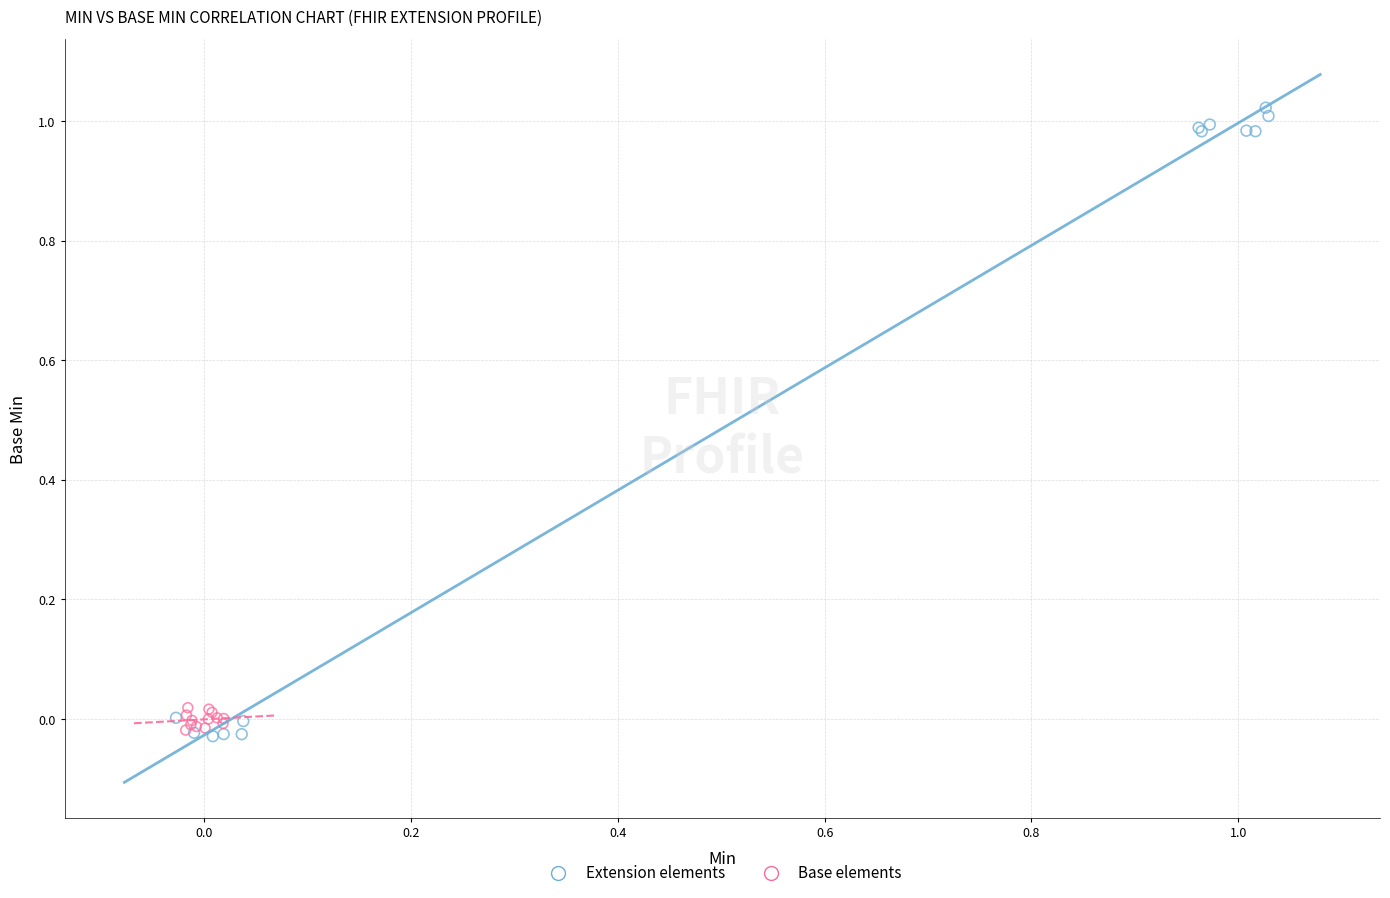

What are all the series names shown in the legend?

Extension elements, Base elements